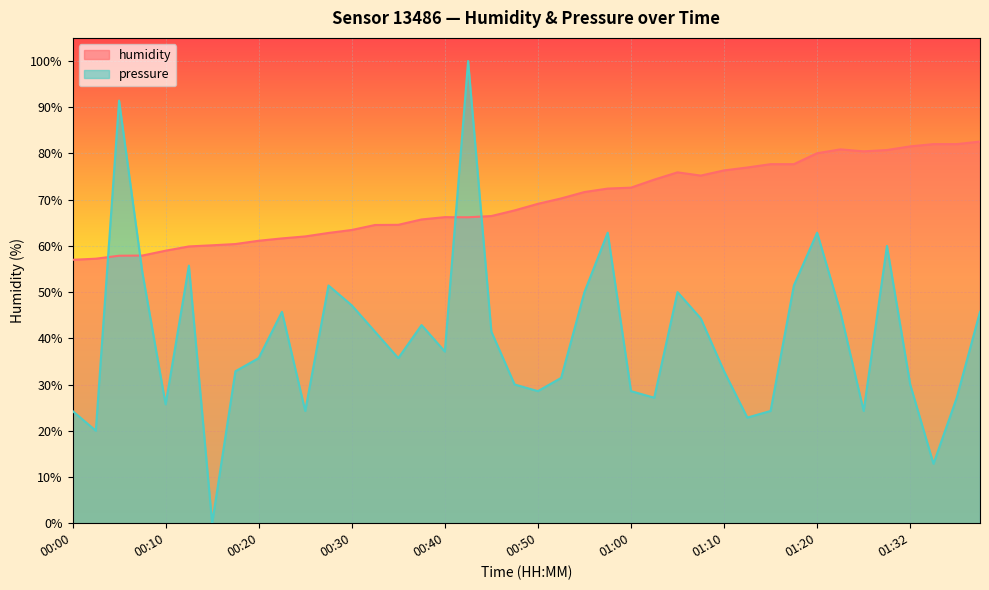

What is the sum of the pressure values at 01:07 and 01:32?

74.3